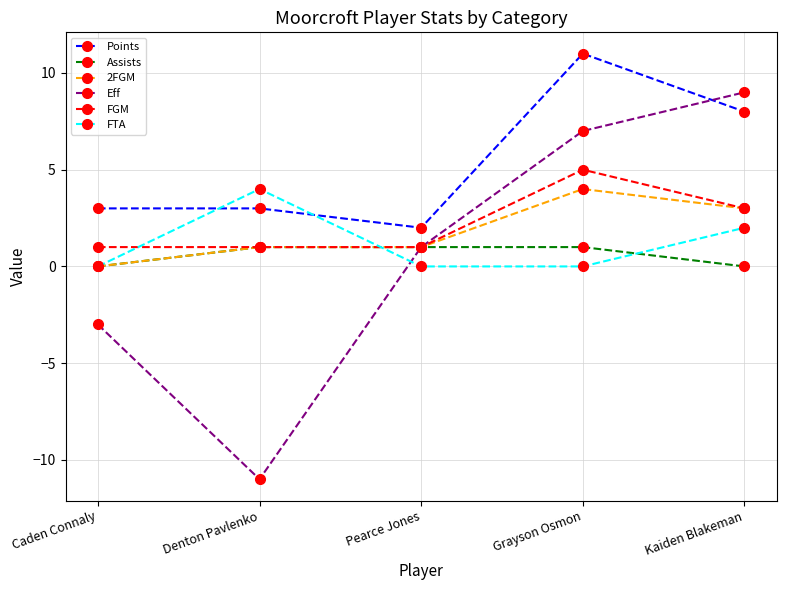

The FGM series shows 2 at Kaiden Blakeman. True or false?

False